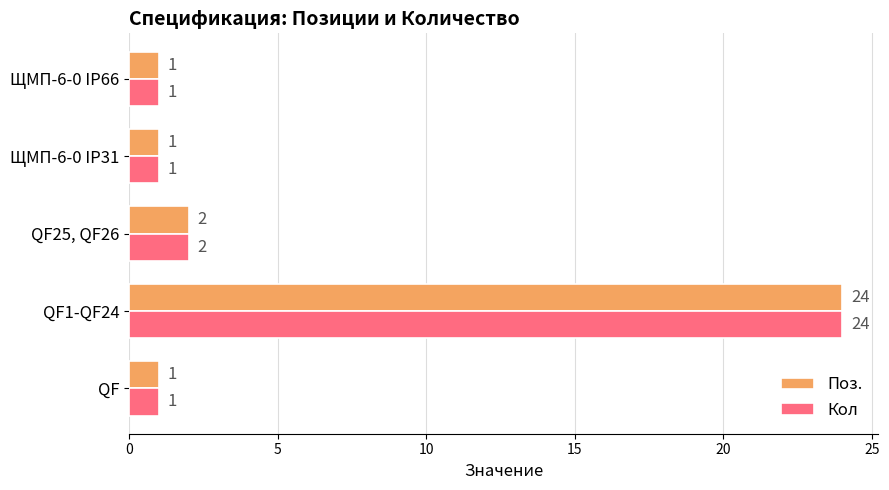

How many values in the Поз. series exceed 1?

2